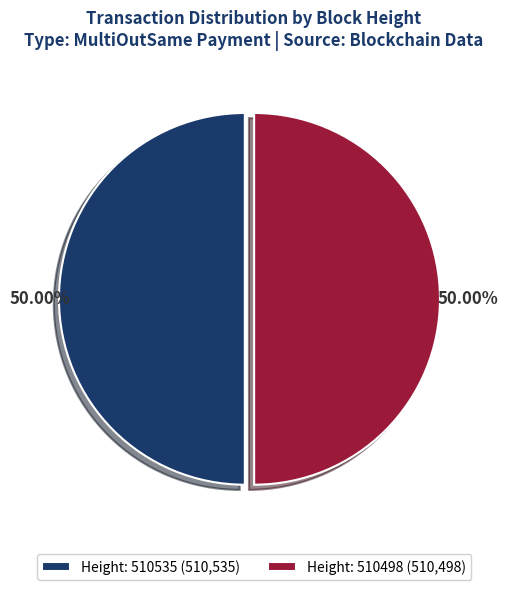

How many slices are in this pie chart?

2